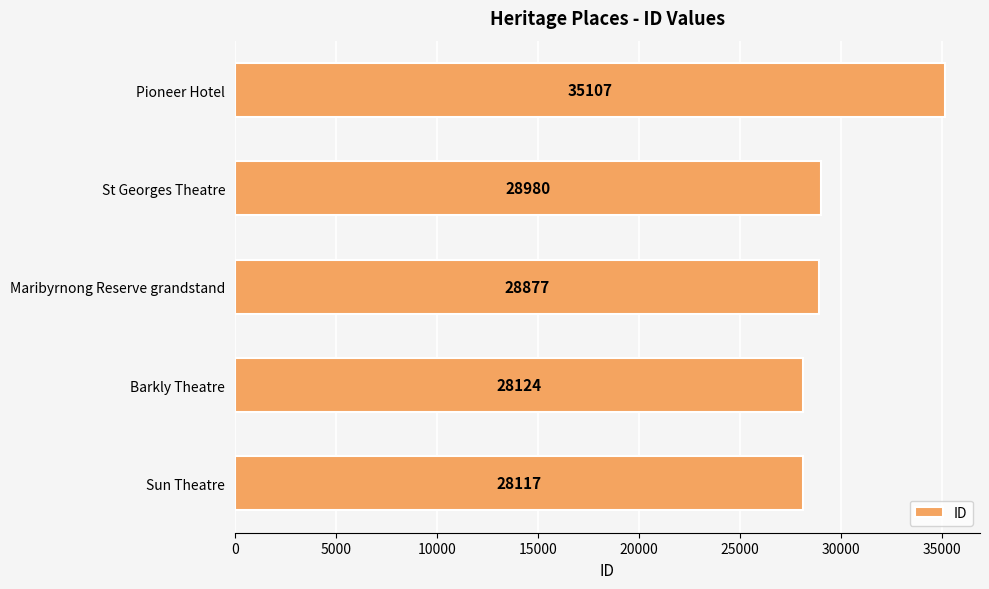

List the labels in order of value, largest first.

Pioneer Hotel, St Georges Theatre, Maribyrnong Reserve grandstand, Barkly Theatre, Sun Theatre